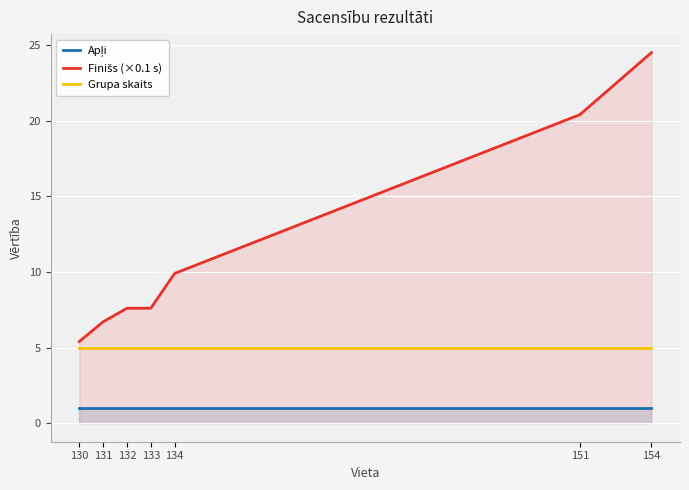

Rank the series by their maximum value, from lowest to highest.

Apļi, Grupa skaits, Finišs (×0.1 s)